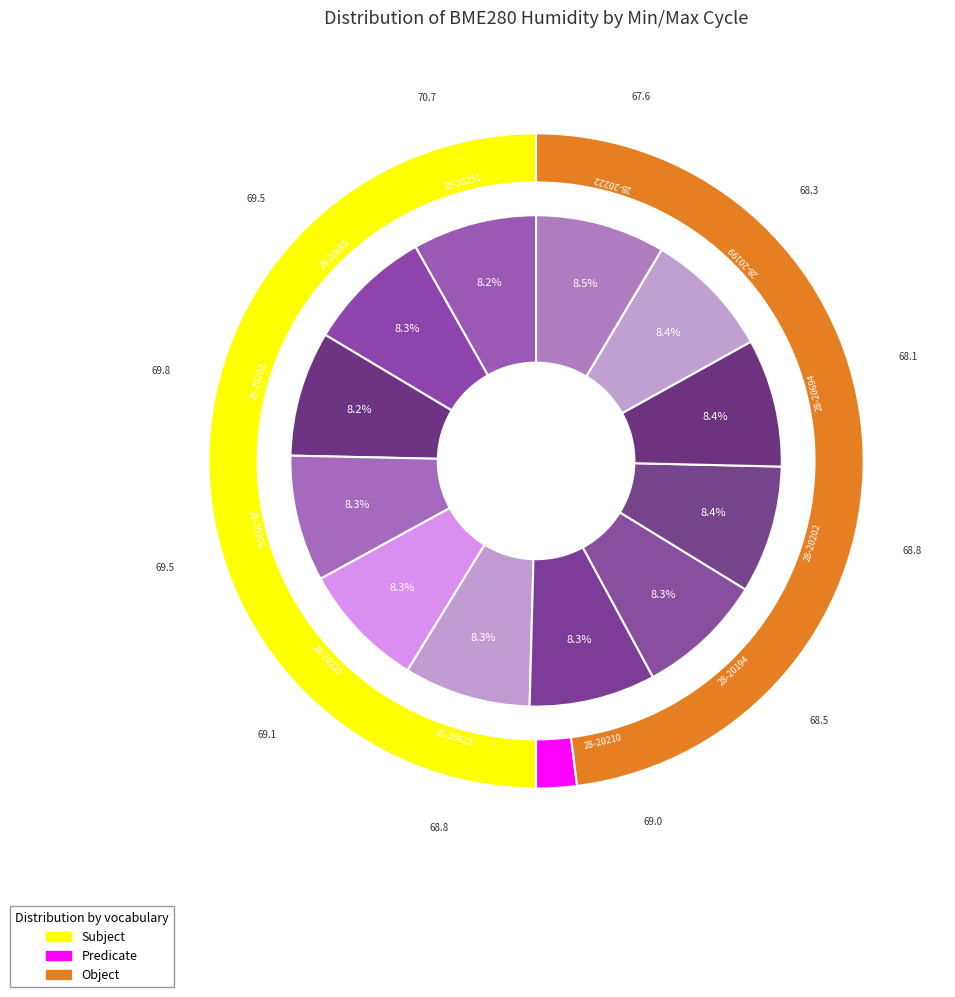

How many segments does this pie chart have?

12